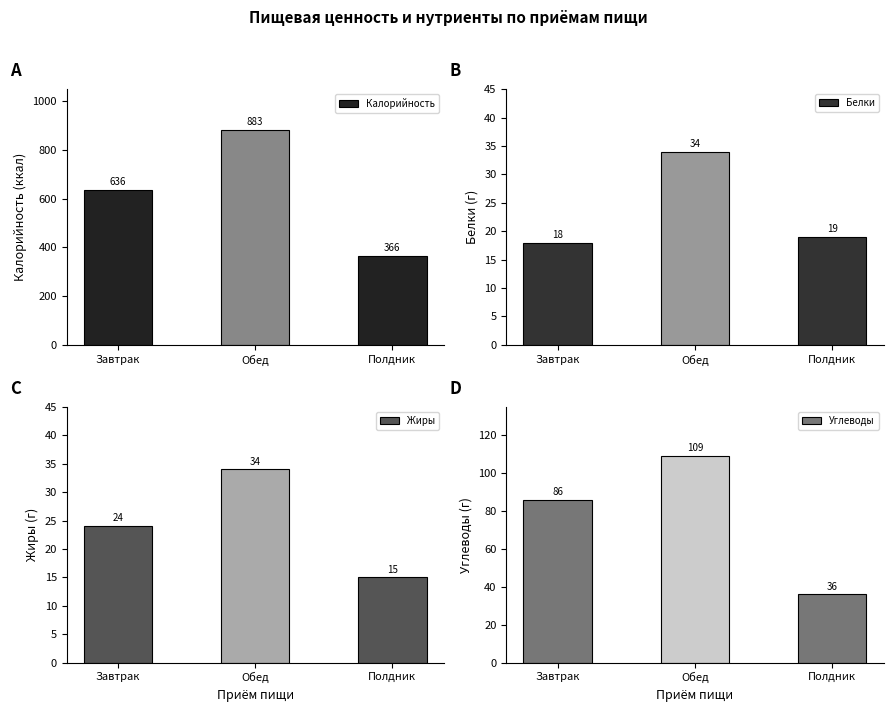

Which label corresponds to the smallest value in the chart?

Полдник